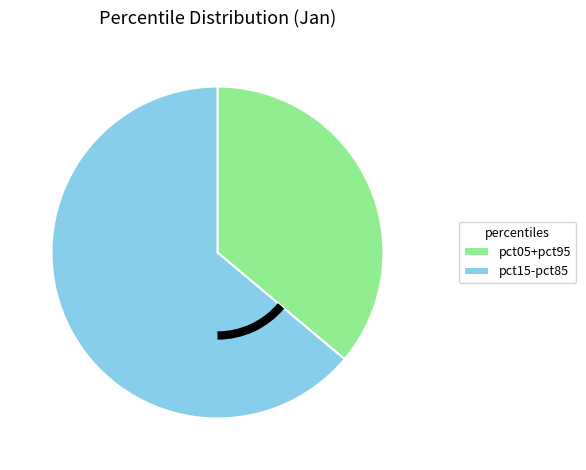

What is the smallest slice in the pie chart?

pct05+pct95